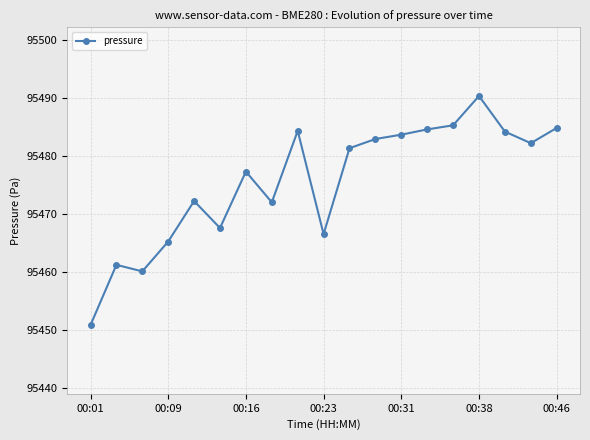

True or false: the data has more than 2 interior local peaks.

True